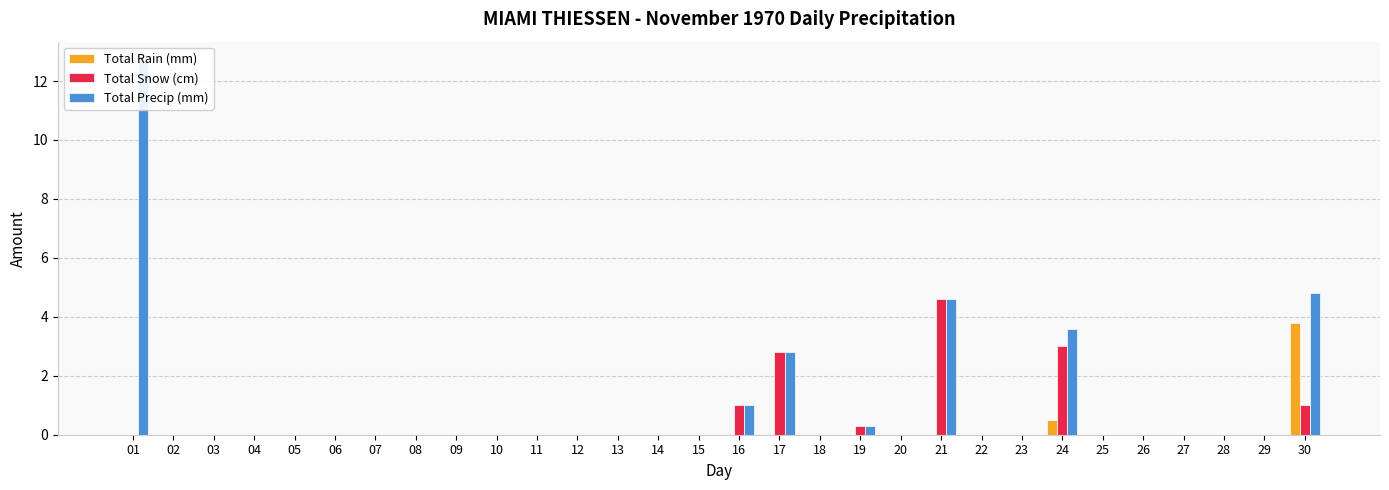

What are all the series names shown in the legend?

Total Rain (mm), Total Snow (cm), Total Precip (mm)